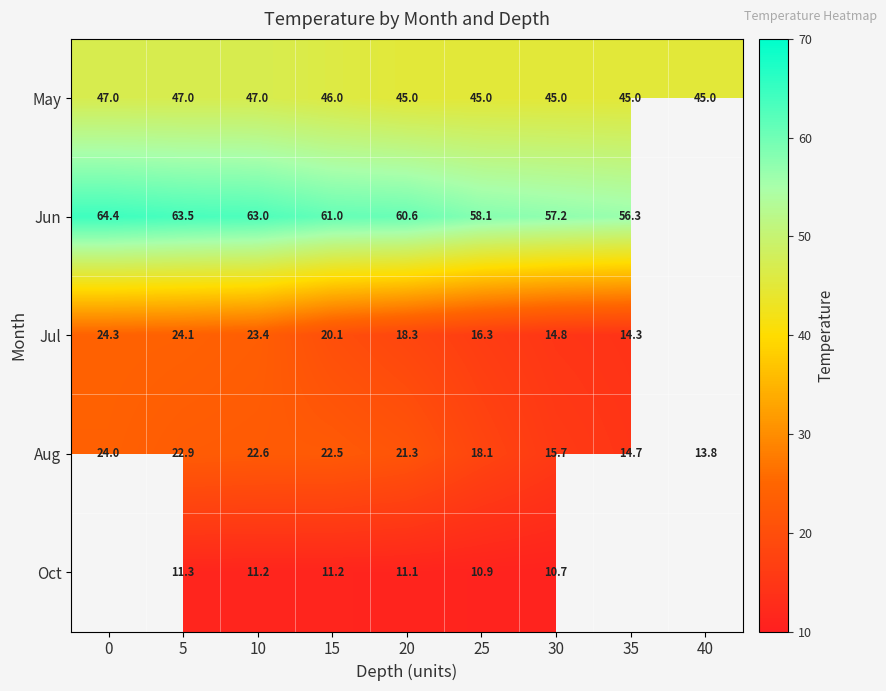

Is the value of May at 15 greater than the value of Aug at 25?

Yes